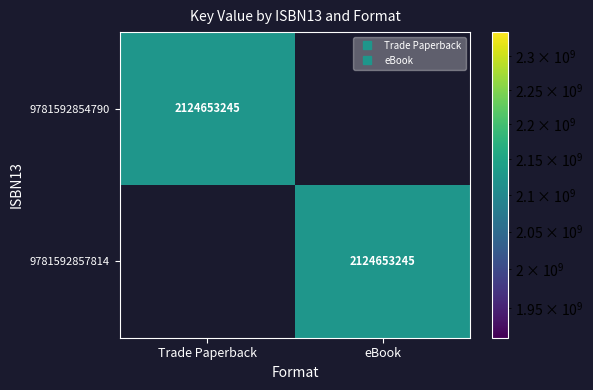

At which category is the sum across all series the highest?

Trade Paperback